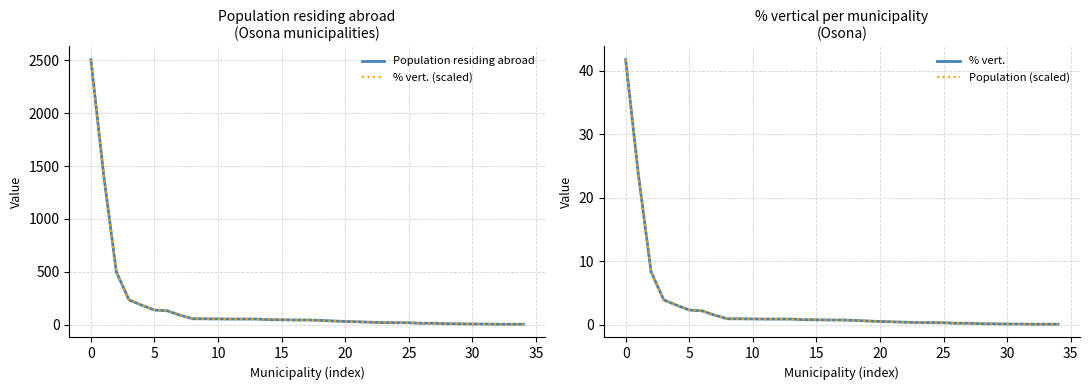

Reading right to left, list all the values displayed in this chart.

Population residing abroad: 4.0	4.0	4.0	6.0	6.0	8.0	9.0	13.0	13.0	18.0	19.0	19.0	23.0	27.0	30.0	35.0	41.0	44.0	44.0	46.0	47.0	53.0	53.0	53.0	54.0	55.0	56.0	90.0	131.0	138.0	184.0	234.0	499.0	1422.0	2507.0
% vert. (scaled): 4.2	4.2	4.2	6.0	6.0	7.8	9.0	13.2	13.2	18.0	19.2	19.2	22.8	27.0	30.0	34.8	40.8	43.8	43.8	46.2	46.8	52.8	52.8	52.8	54.0	55.2	55.8	90.0	130.8	138.0	184.2	234.0	499.2	1422.1	2507.0
% vert.: 0.1	0.1	0.1	0.1	0.1	0.1	0.1	0.2	0.2	0.3	0.3	0.3	0.4	0.5	0.5	0.6	0.7	0.7	0.7	0.8	0.8	0.9	0.9	0.9	0.9	0.9	0.9	1.5	2.2	2.3	3.1	3.9	8.3	23.7	41.8
Population (scaled): 0.1	0.1	0.1	0.1	0.1	0.1	0.1	0.2	0.2	0.3	0.3	0.3	0.4	0.4	0.5	0.6	0.7	0.7	0.7	0.8	0.8	0.9	0.9	0.9	0.9	0.9	0.9	1.5	2.2	2.3	3.1	3.9	8.3	23.7	41.8